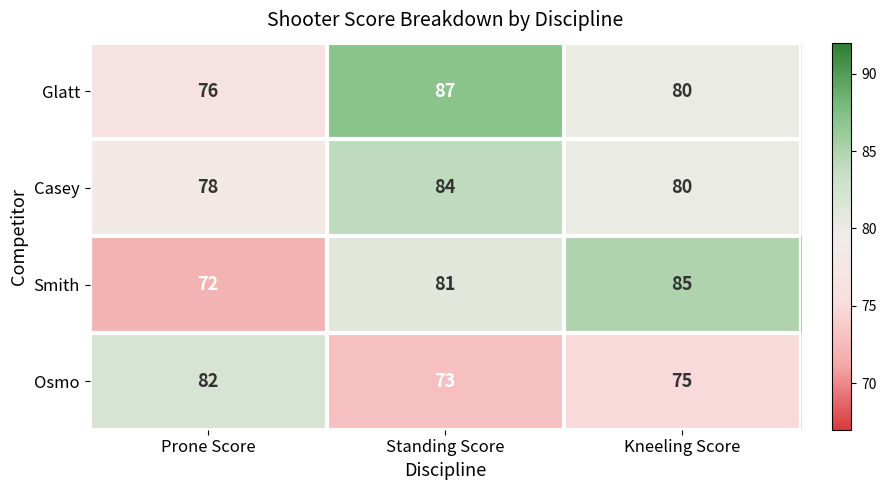

Reading left to right, list all the values displayed in this chart.

Glatt: 76	87	80
Casey: 78	84	80
Smith: 72	81	85
Osmo: 82	73	75